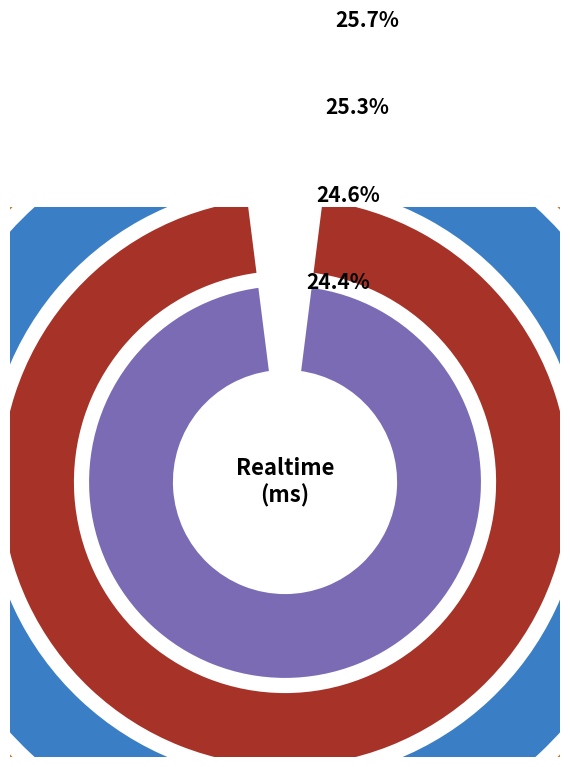

What portion of the pie excludes Attempt 17?

75.6%